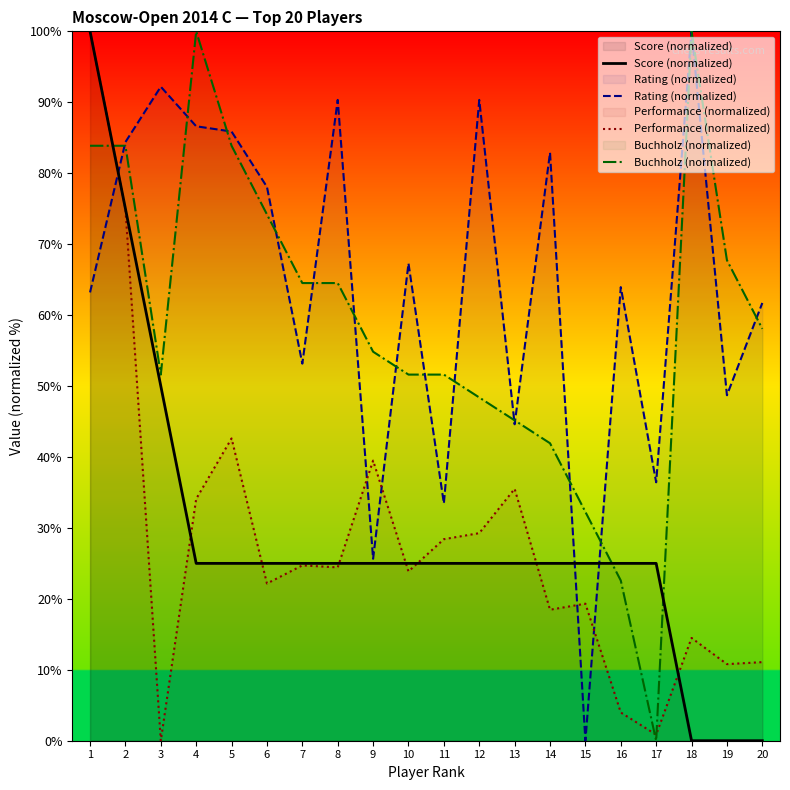

At which category is the sum across all series the highest?

1